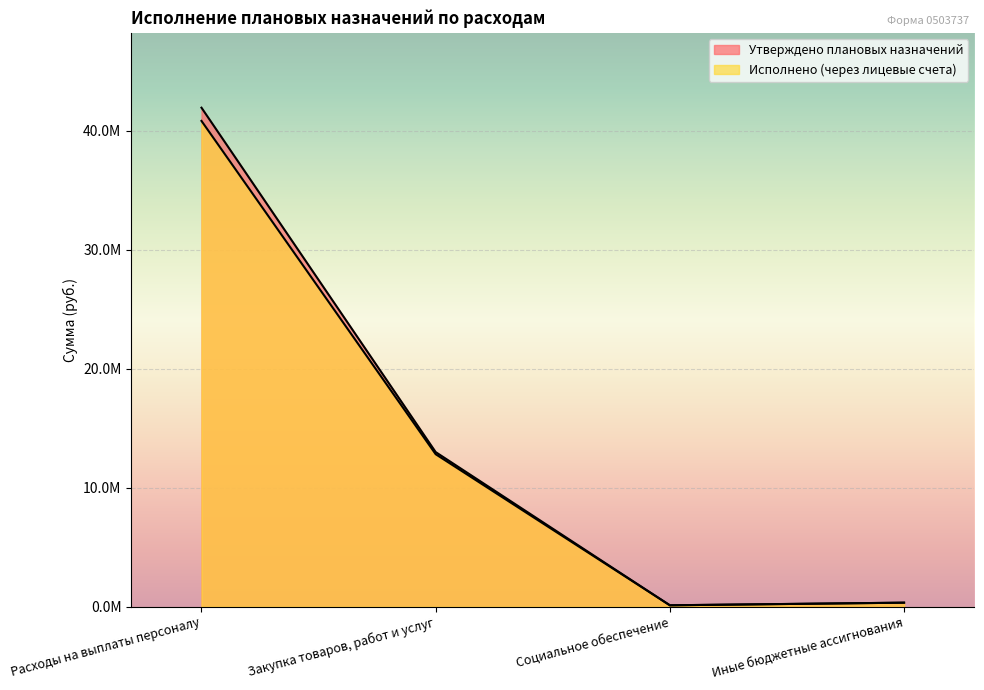

Between Социальное обеспечение and Закупка товаров, работ и услуг, which is larger?

Закупка товаров, работ и услуг